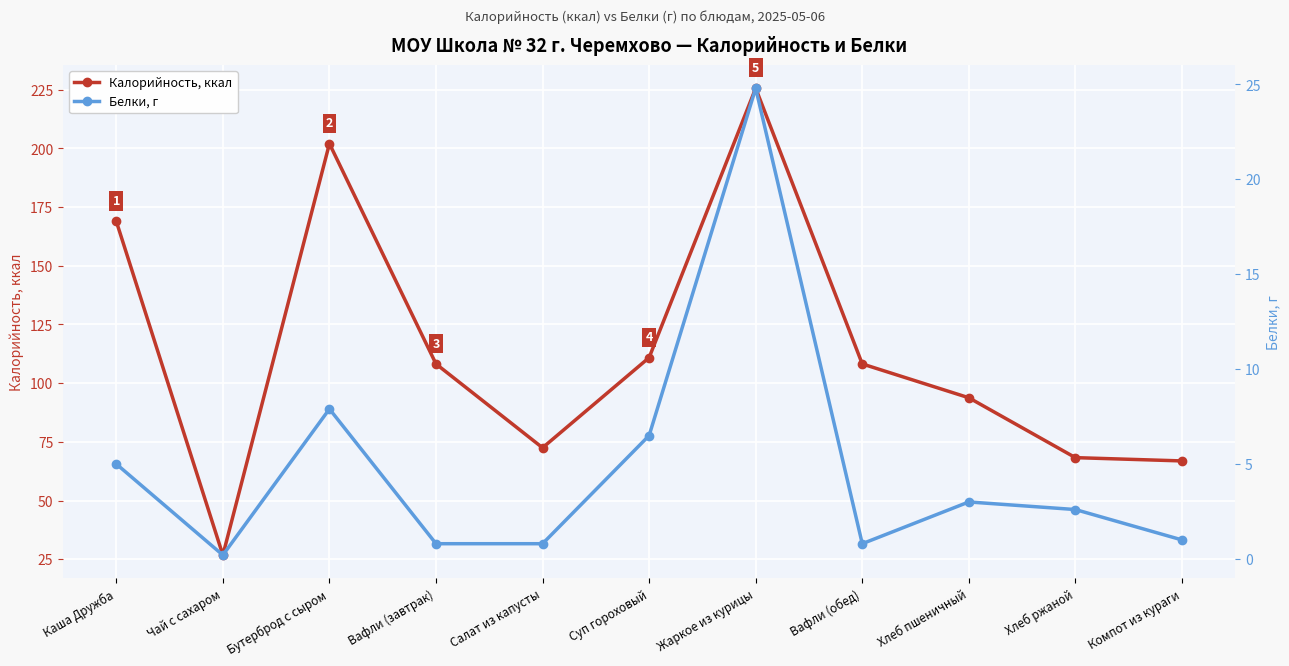

At how many categories does at least one series exceed 100?

6